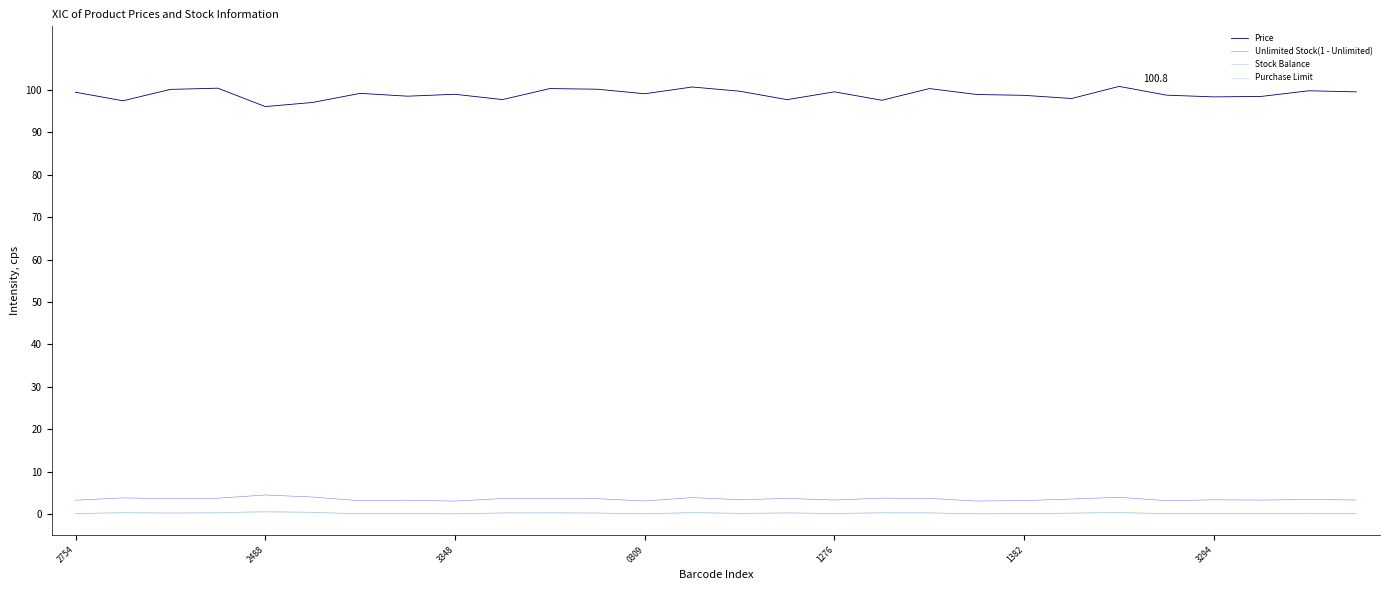

True or false: Price and Purchase Limit cross at least once.

False